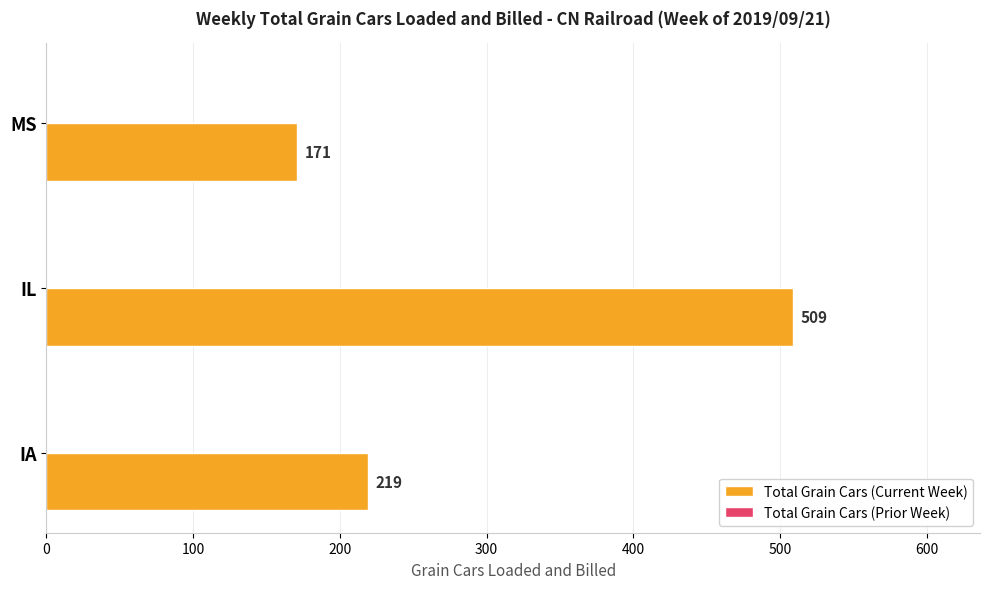

Approximately how many times larger is the value at MS compared to IA?

0.8